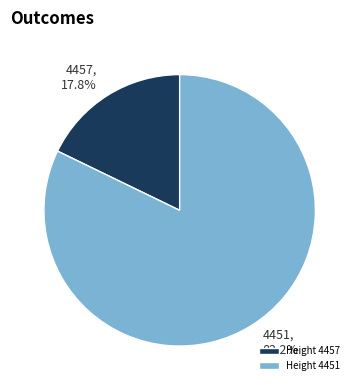

What percentage do Height 4457 and Height 4451 together represent?

100.0%